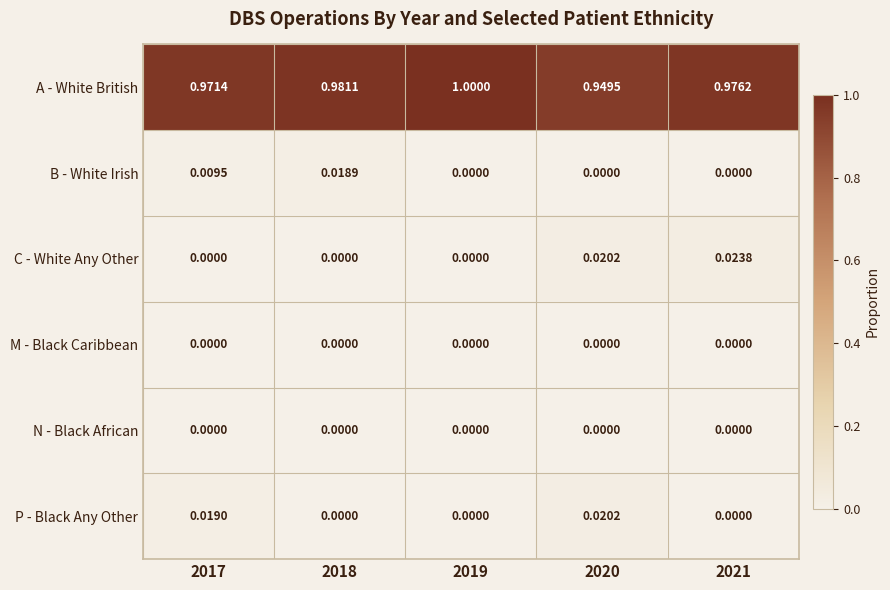

Between 2018 and 2020, which series saw the biggest shift?

A - White British